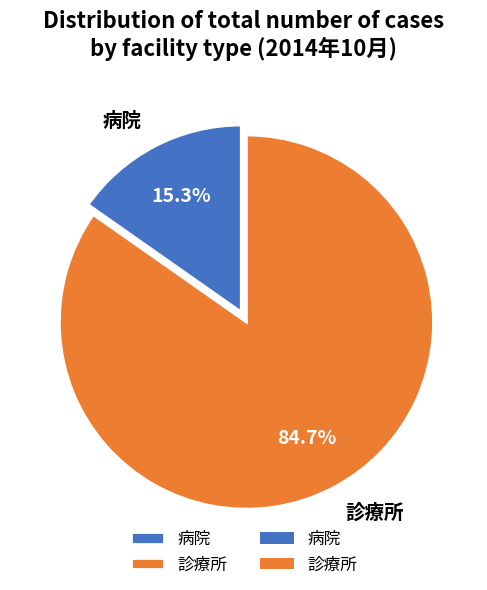

How many slices are in this pie chart?

2